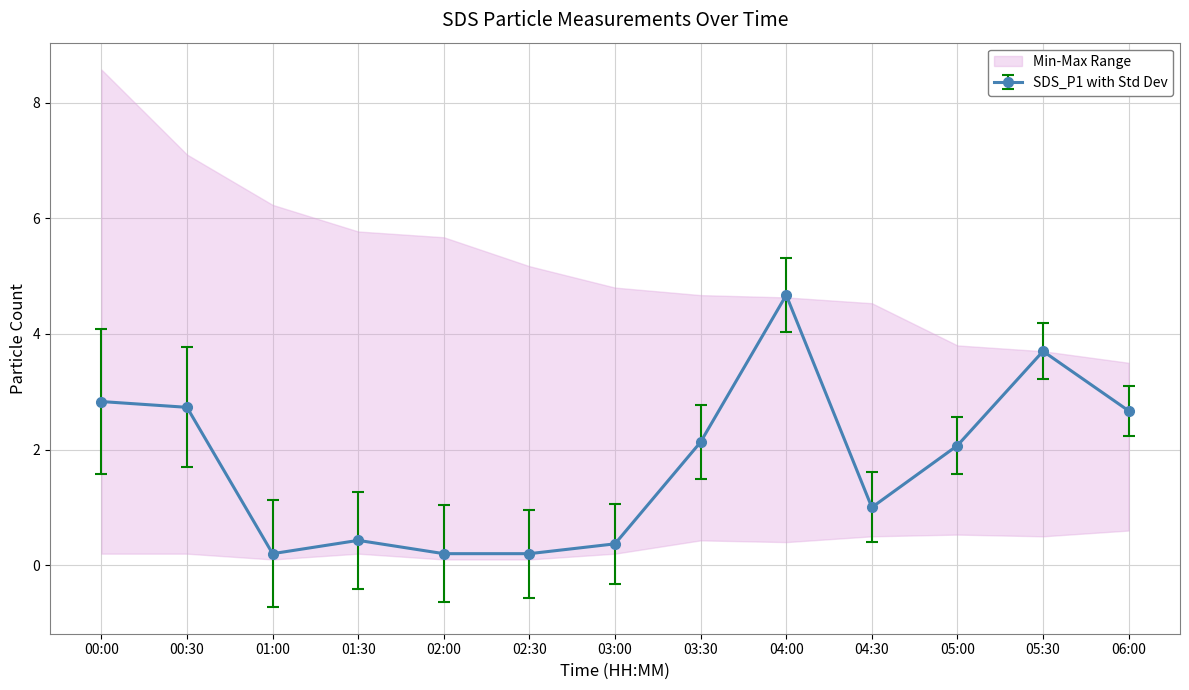

What is the minimum value shown in the chart?

0.1